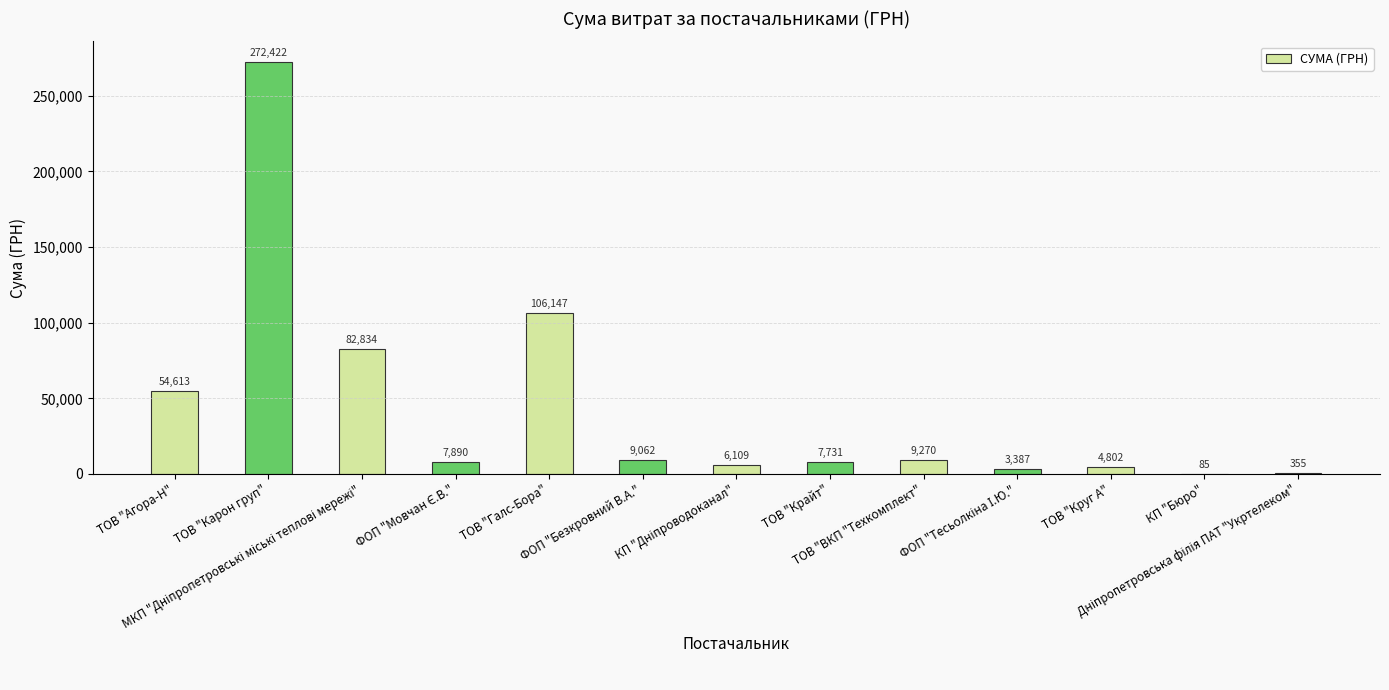

At which label does the data first exceed 7889?

ТОВ "Агора-Н"